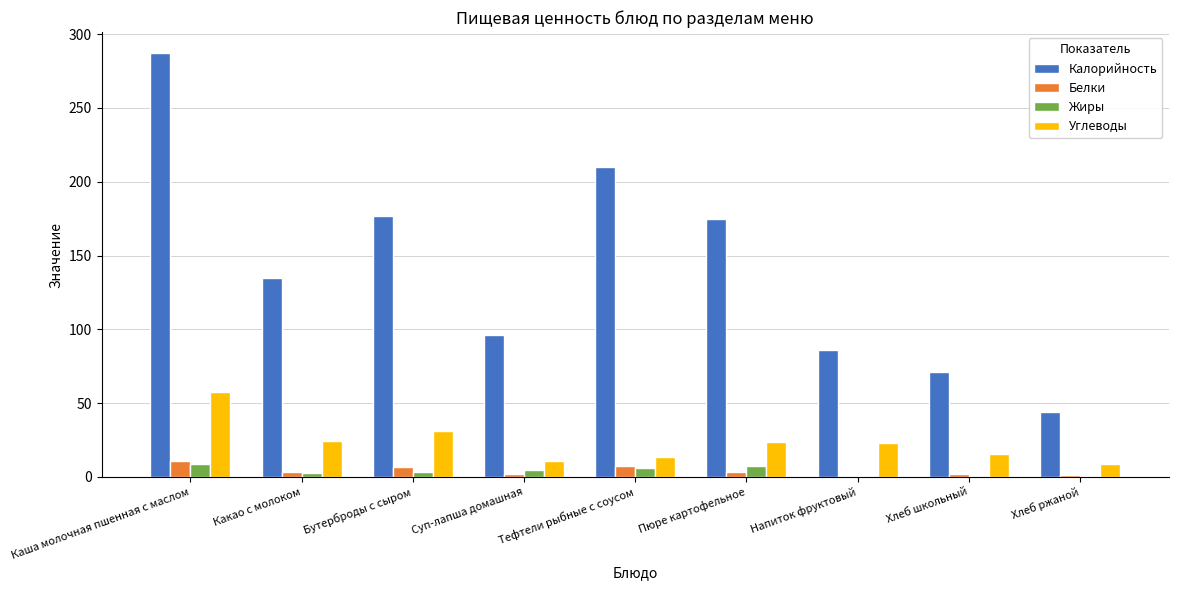

What are all the series names shown in the legend?

Калорийность, Белки, Жиры, Углеводы